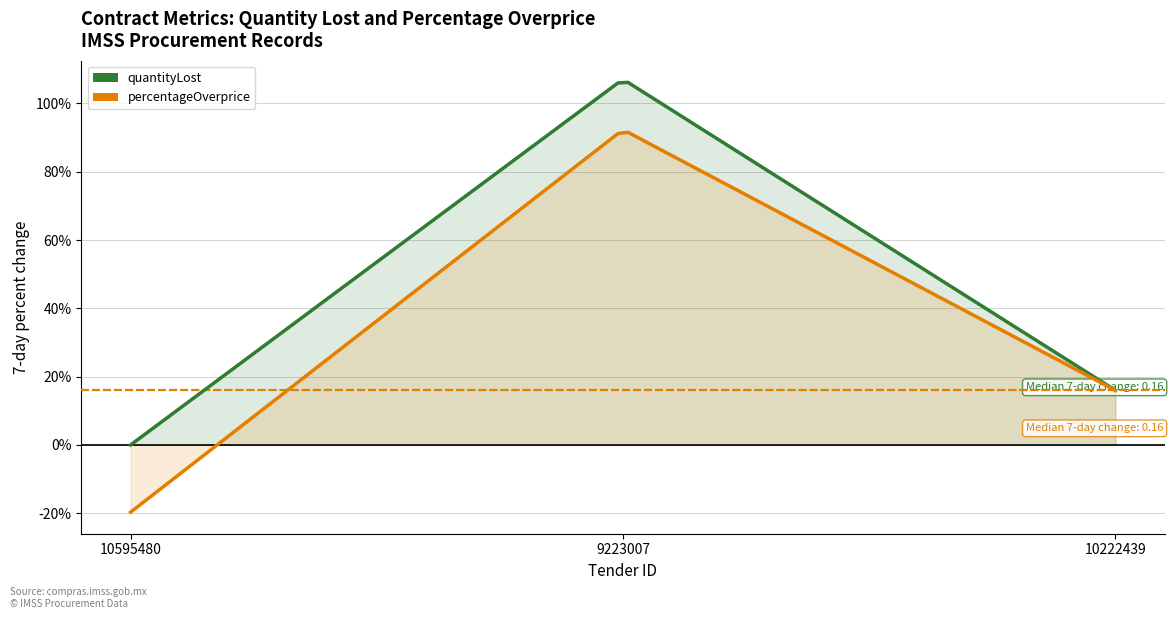

Which label corresponds to the smallest value in the chart?

10595480